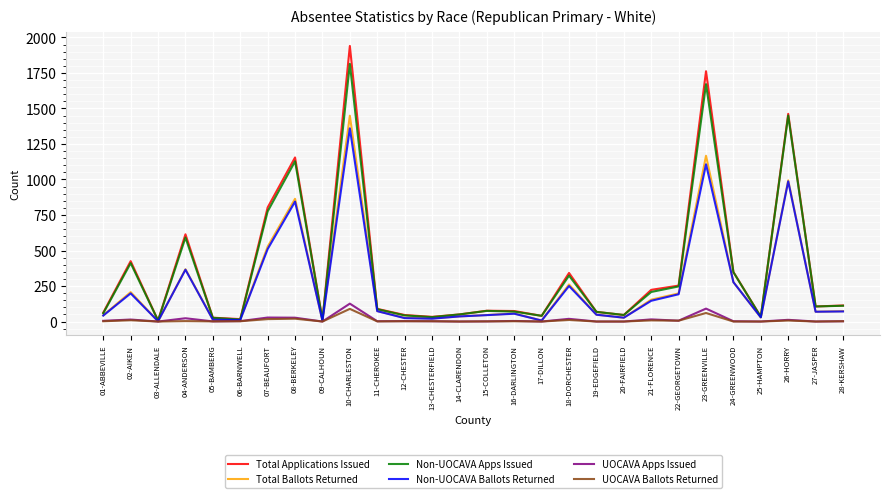

Which series has the widest spread of values?

Total Applications Issued